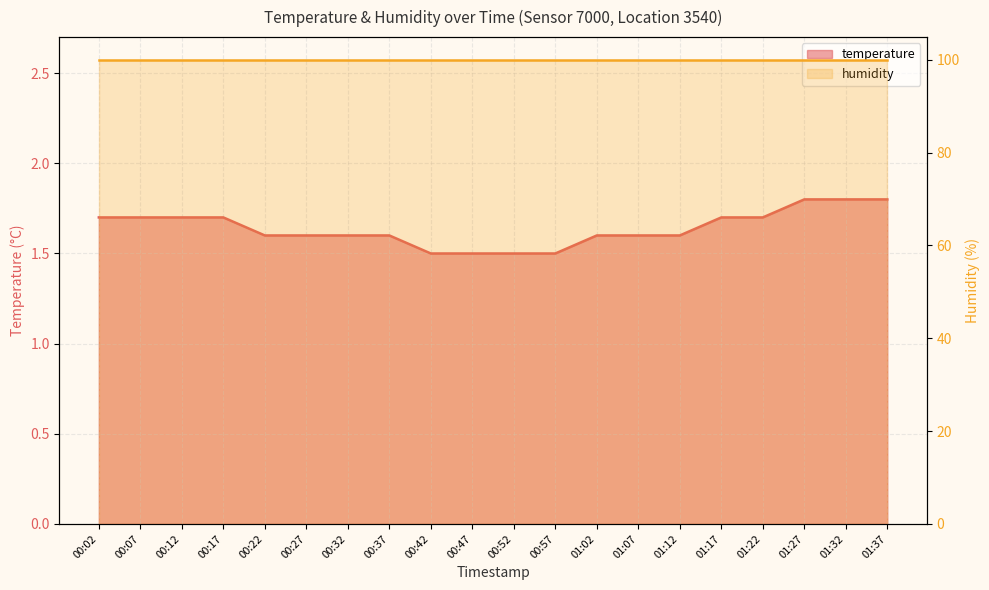

Between 00:22 and 00:27, which series saw the biggest shift?

temperature